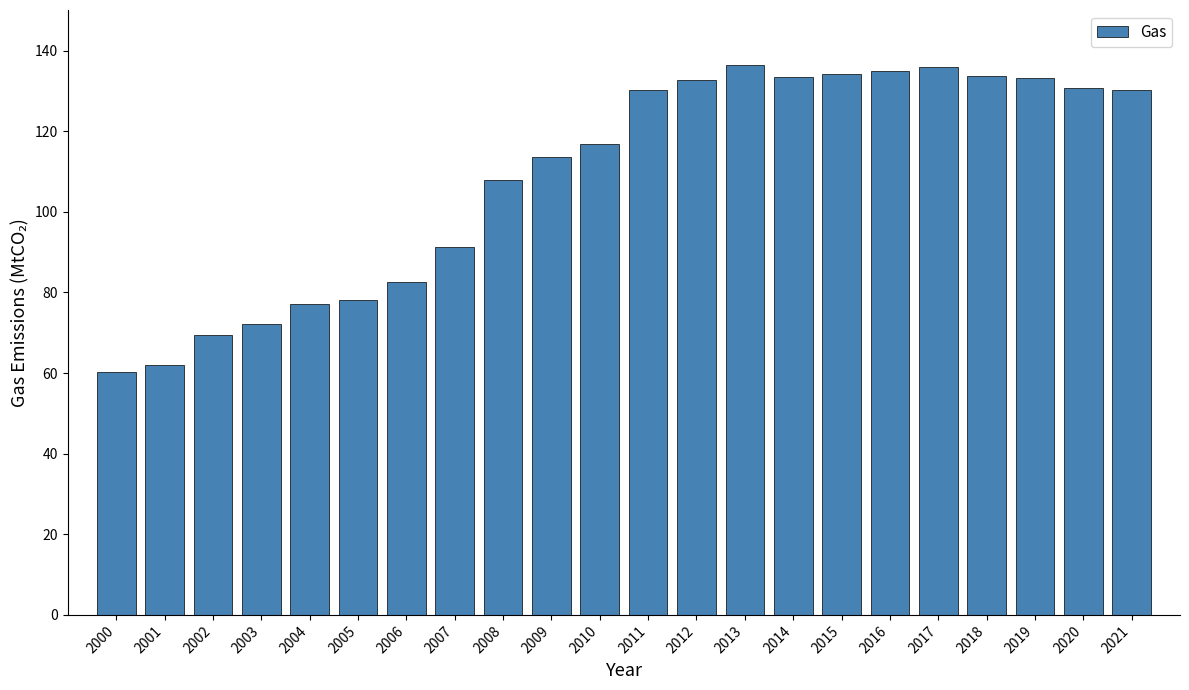

What is the maximum value shown in the chart?

136.4